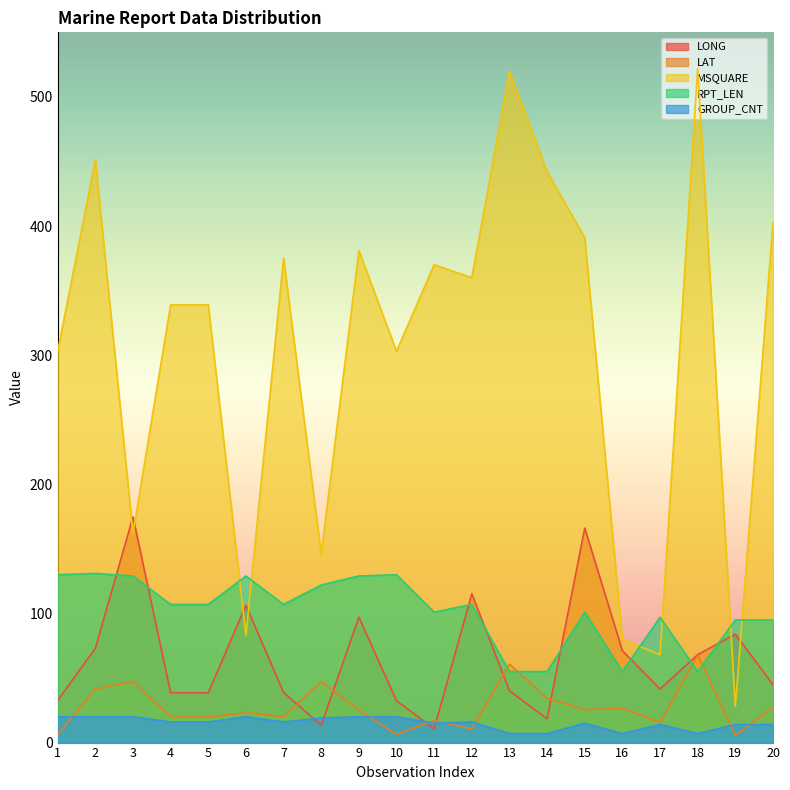

What is the difference between the maximum and minimum values in the RPT_LEN series?

76.0